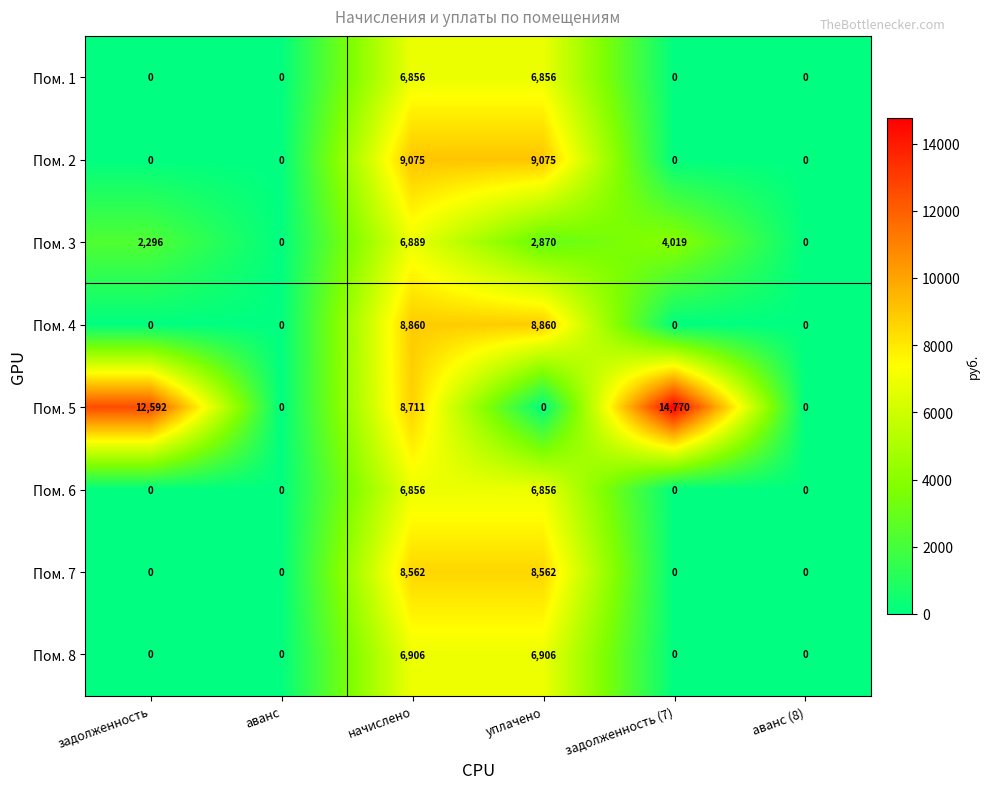

Which series has the largest range (max minus min)?

Пом. 5